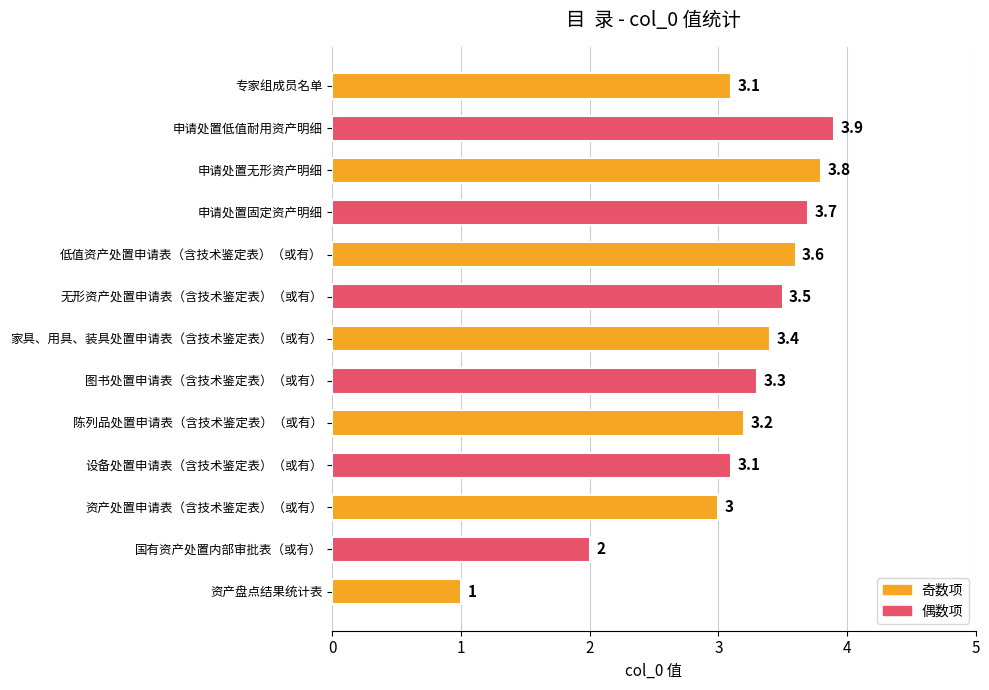

Reading bottom to top, what are all the values shown in this chart?

资产盘点结果统计表=1.0	国有资产处置内部审批表（或有）=2.0	资产处置申请表（含技术鉴定表）（或有）=3.0	设备处置申请表（含技术鉴定表）（或有）=3.1	陈列品处置申请表（含技术鉴定表）（或有）=3.2	图书处置申请表（含技术鉴定表）（或有）=3.3	家具、用具、装具处置申请表（含技术鉴定表）（或有）=3.4	无形资产处置申请表（含技术鉴定表）（或有）=3.5	低值资产处置申请表（含技术鉴定表）（或有）=3.6	申请处置固定资产明细=3.7	申请处置无形资产明细=3.8	申请处置低值耐用资产明细=3.9	专家组成员名单=3.1